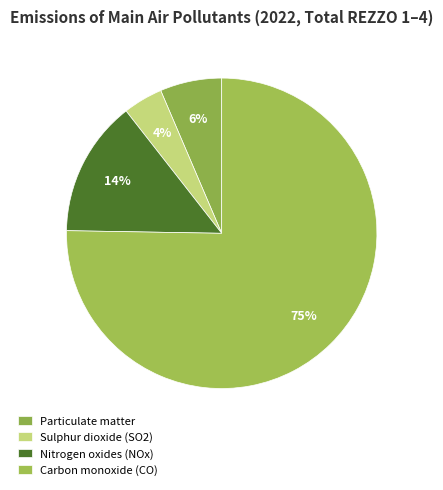

Combined, do Nitrogen oxides (NOx) and Particulate matter account for over 50%?

No